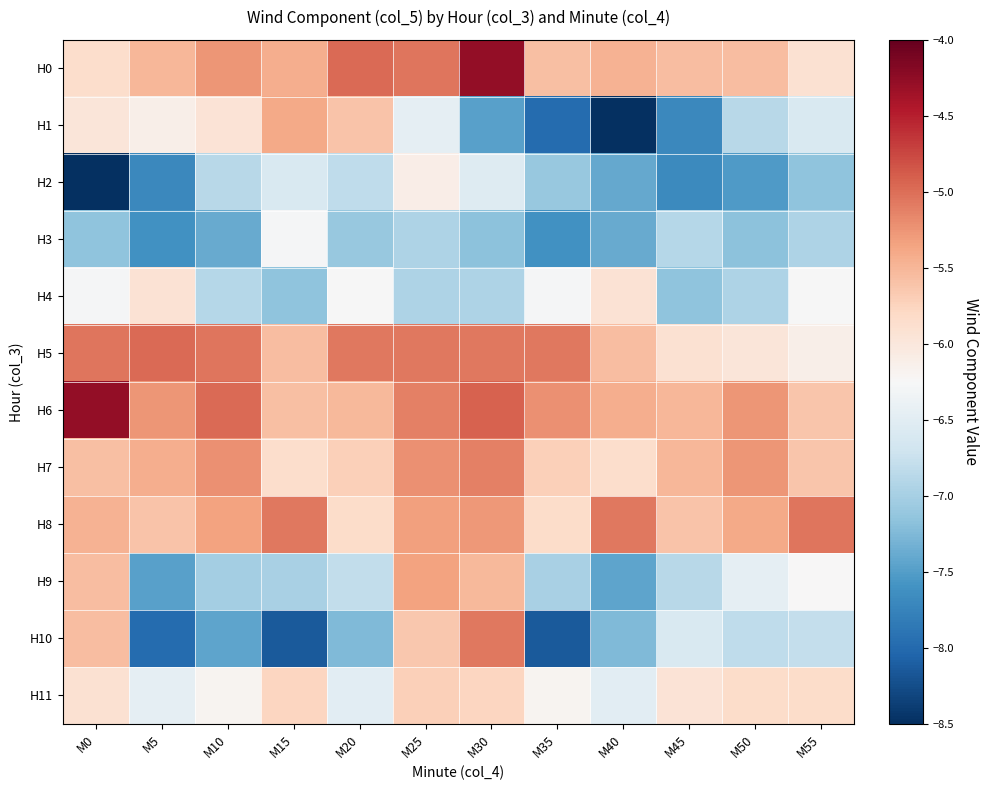

List the series in order of their peak value, lowest first.

H3, H2, H4, H11, H1, H9, H7, H10, H8, H5, H0, H6